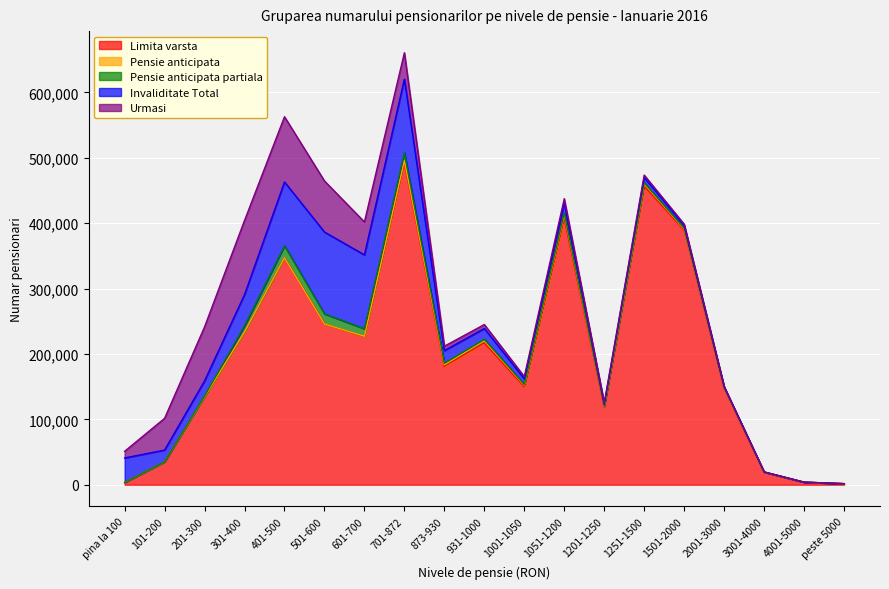

At which category does the chart reach its peak across all series?

701-872